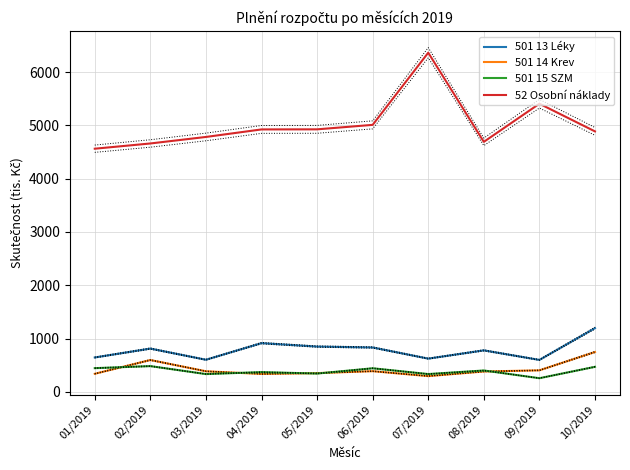

Is it true that 501 15 SZM equals 443.0 at 06/2019?

True